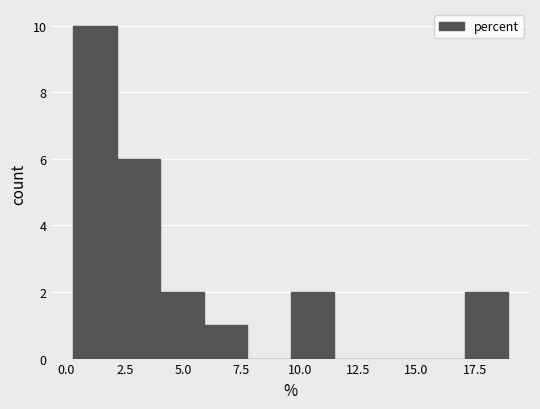

Read against the x-axis, roughly where is the centre of the tallest bar?

1.0